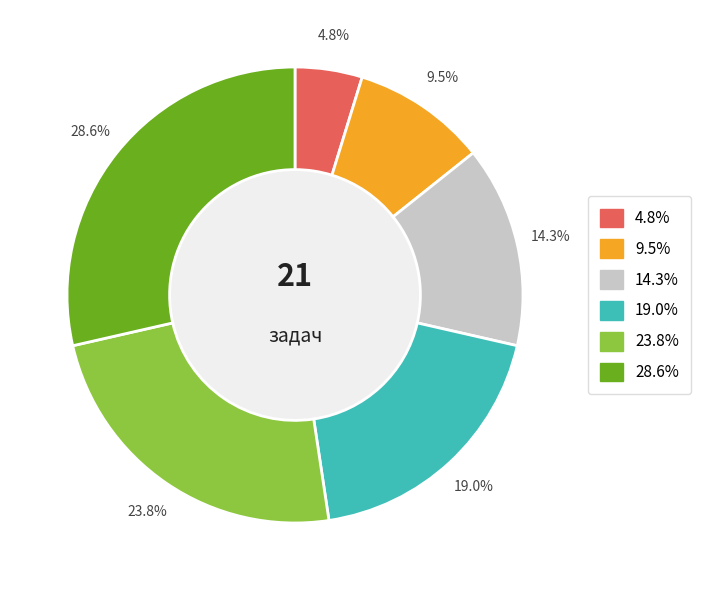

Is there any slice that represents more than half of the pie?

No